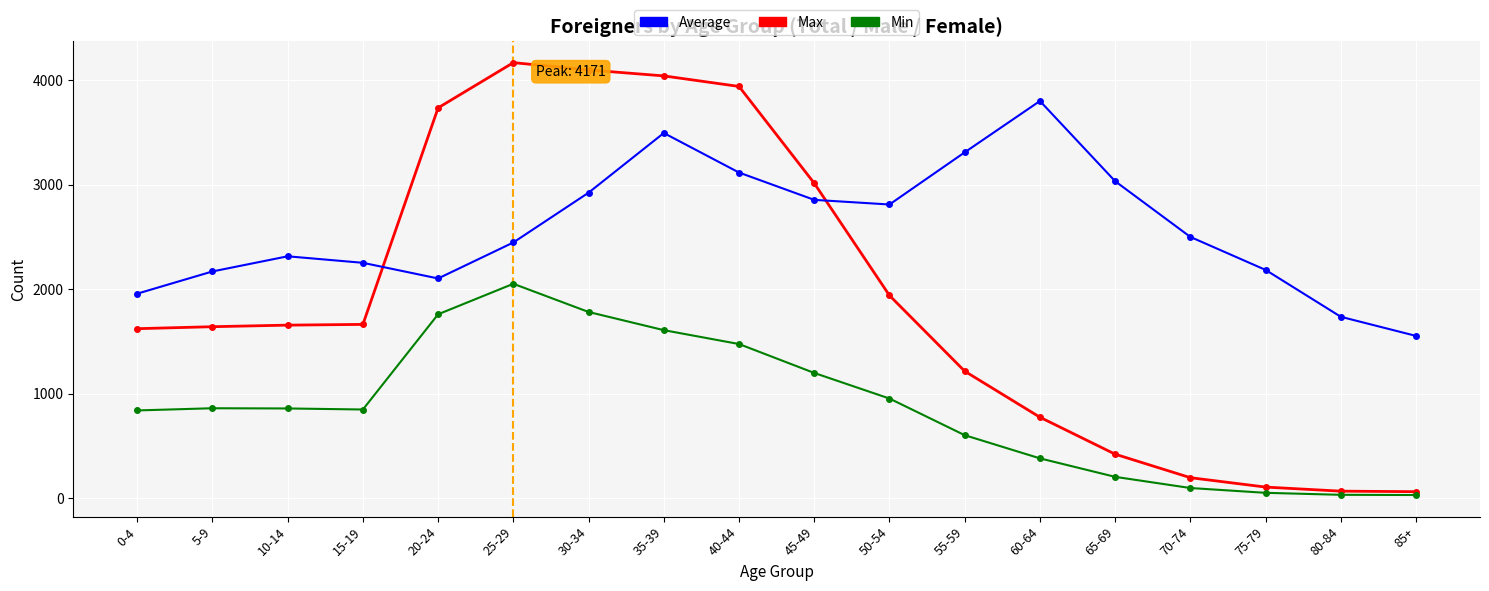

Is the value of Max at 35-39 greater than the value of Min at 70-74?

Yes